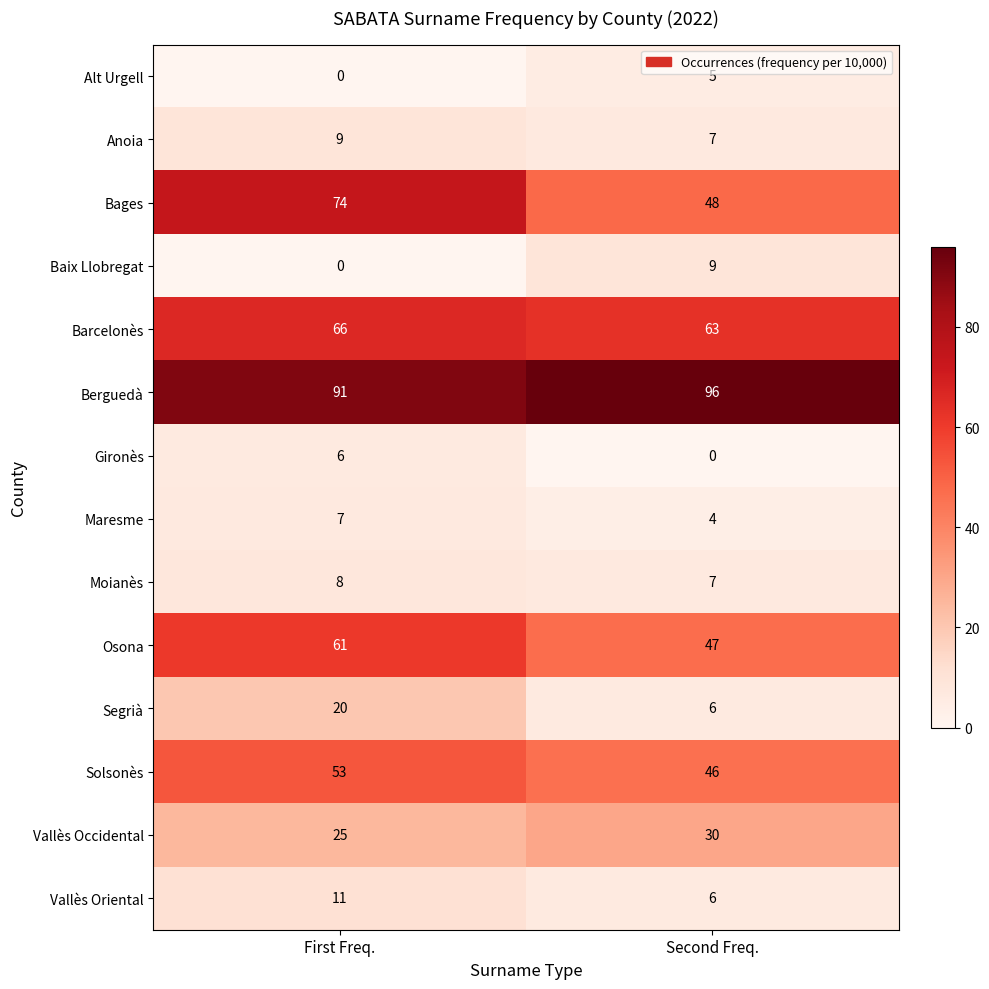

Count the number of categories in the chart.

2